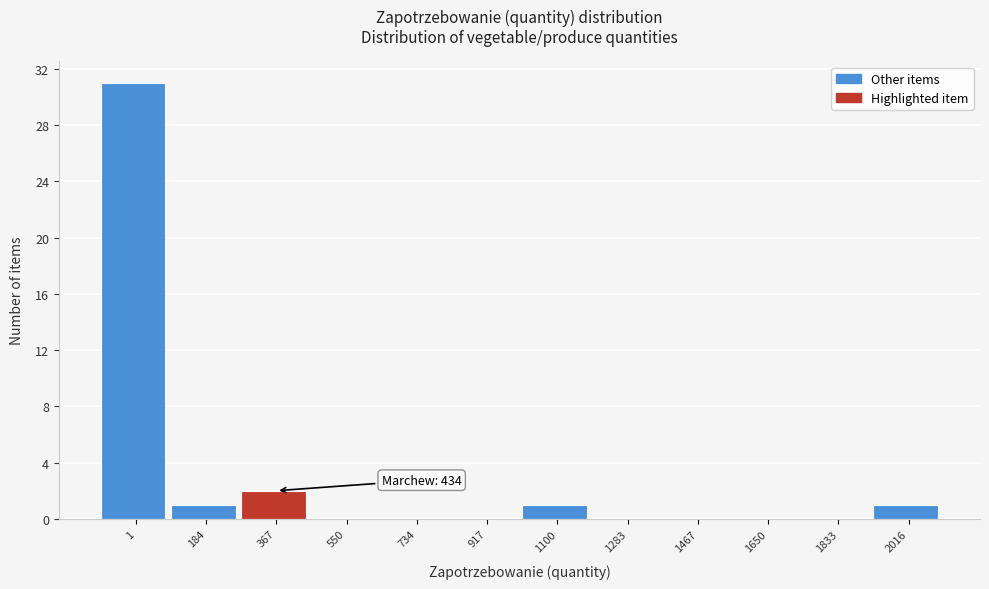

Reading left to right, list all the values displayed in this chart.

1=31	184=1	367=2	550=0	734=0	917=0	1100=1	1283=0	1467=0	1650=0	1833=0	2016=1